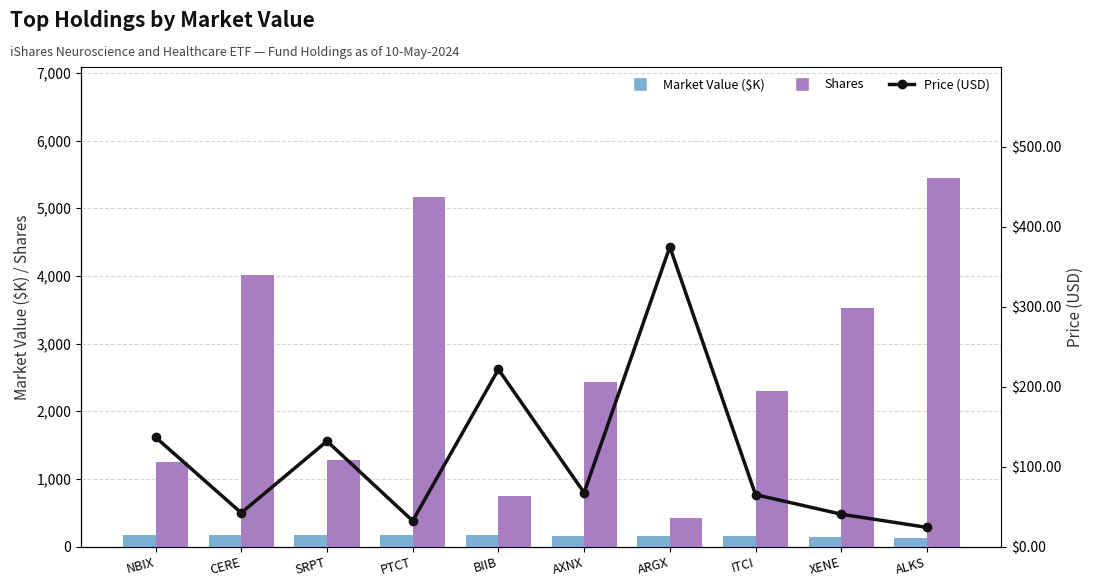

Where is Price (USD) nearest to the value 199?

BIIB